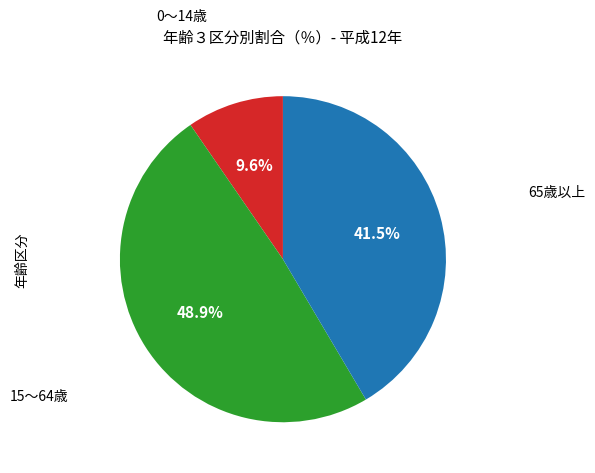

Is the sum of 0～14歳 and 15～64歳 greater than half?

Yes